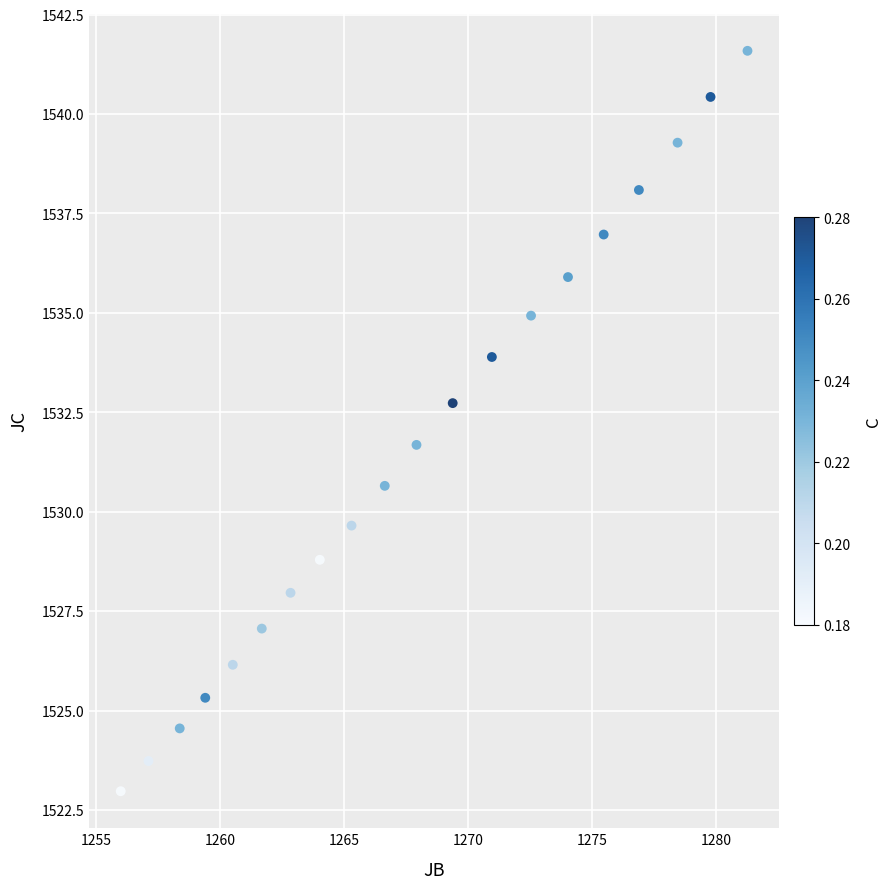

What is the range of X values (max minus min)?

25.3